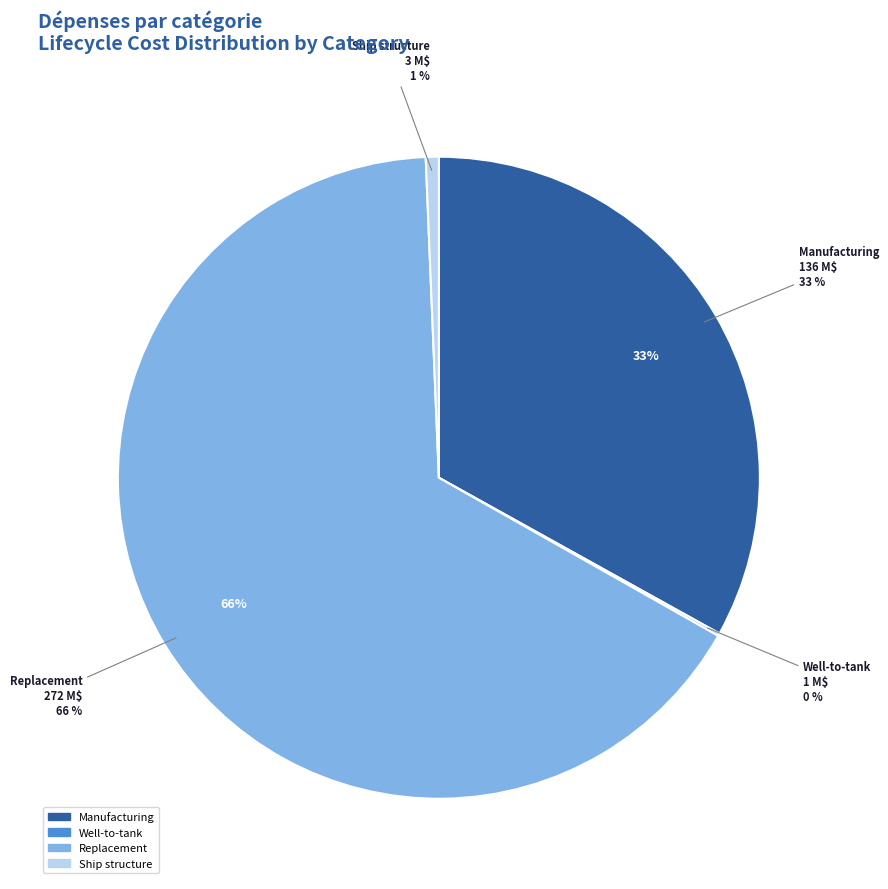

True or false: Manufacturing accounts for 33% of the total.

True